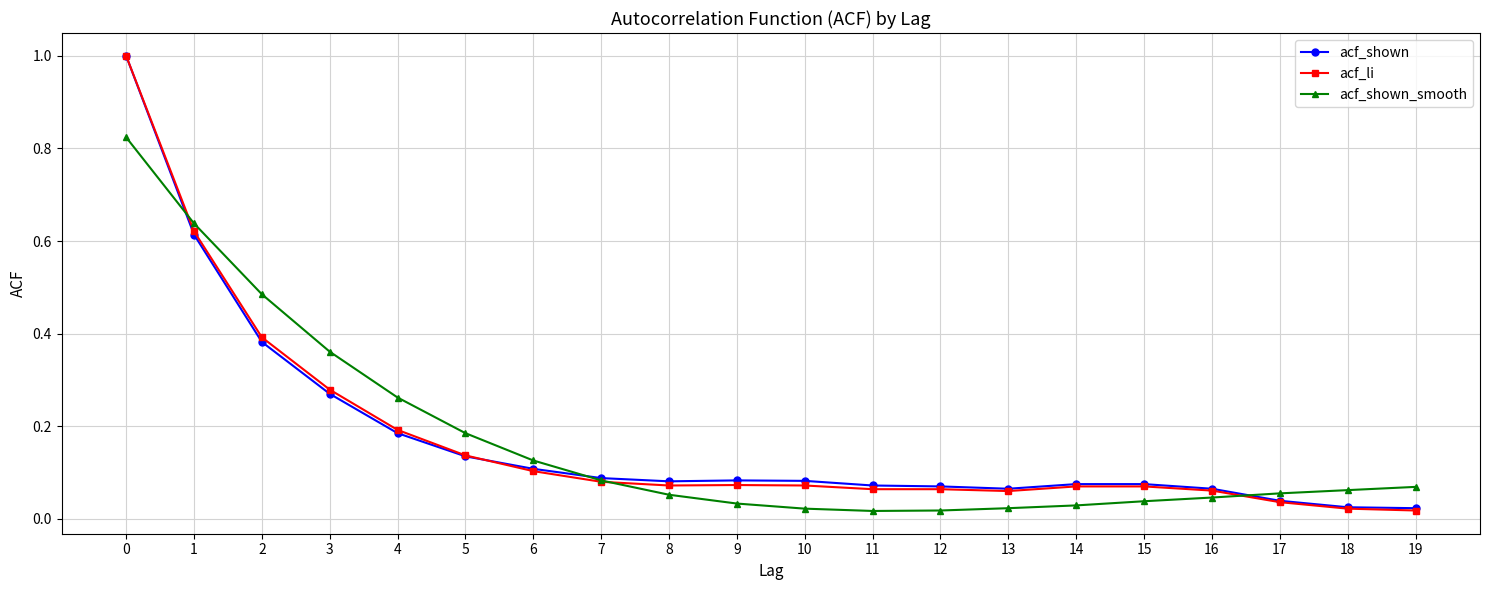

At how many categories does at least one series exceed 0?

20